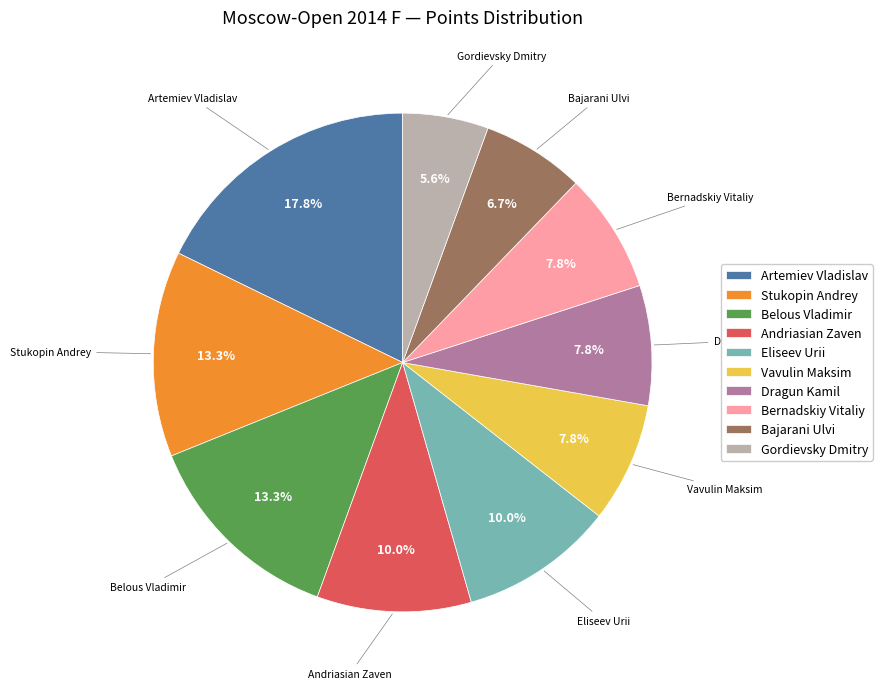

Between Andriasian Zaven and Bajarani Ulvi, which is larger?

Andriasian Zaven